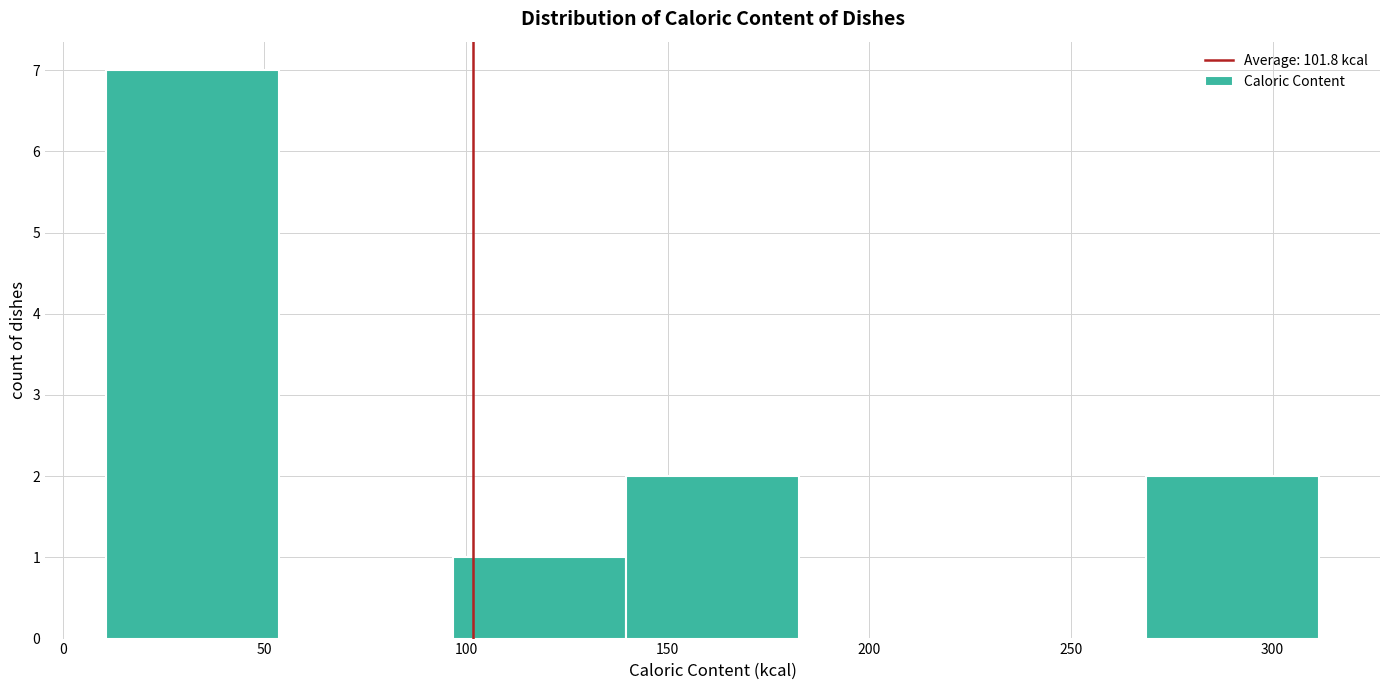

Reading left to right, list every bar in this chart as the range it spans on the x-axis followed by its height. Neither the bar edges nor the heights are printed on the chart, so give them approximately, as read against the axes.

10 to 55: 7
55 to 95: 0
95 to 140: 1
140 to 185: 2
185 to 225: 0
225 to 270: 0
270 to 310: 2